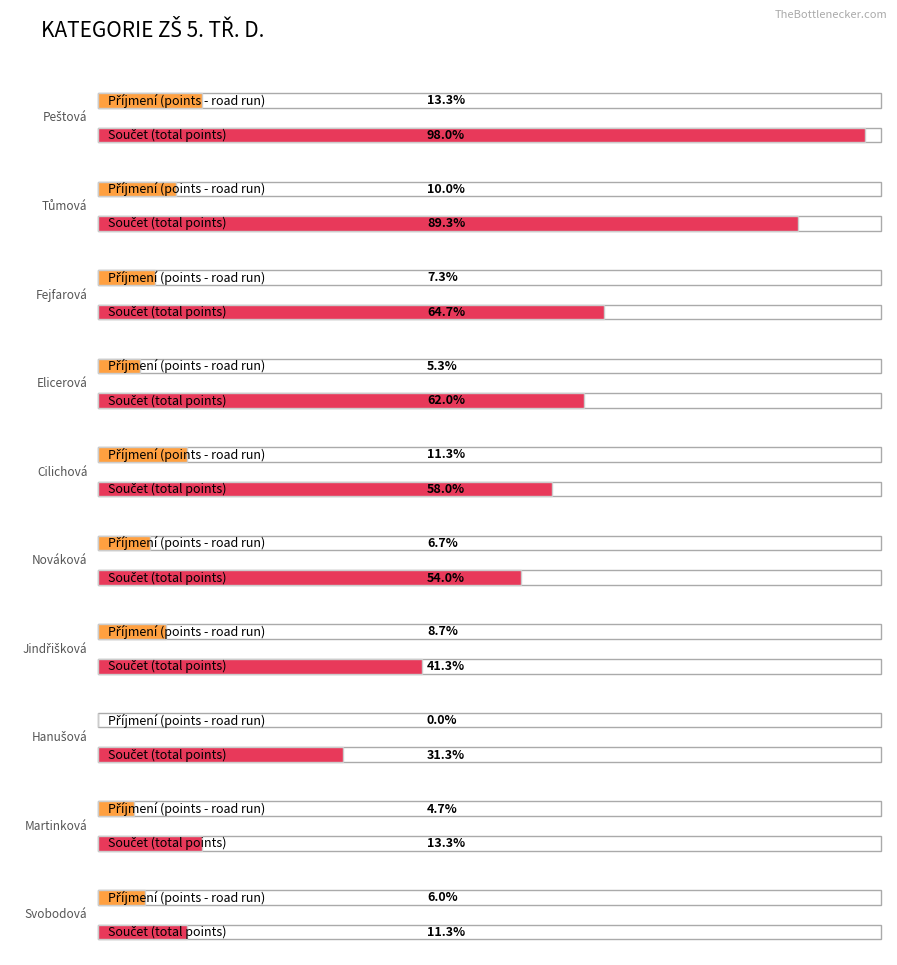

What is the label of the 4th bar from the left?

Elicerová